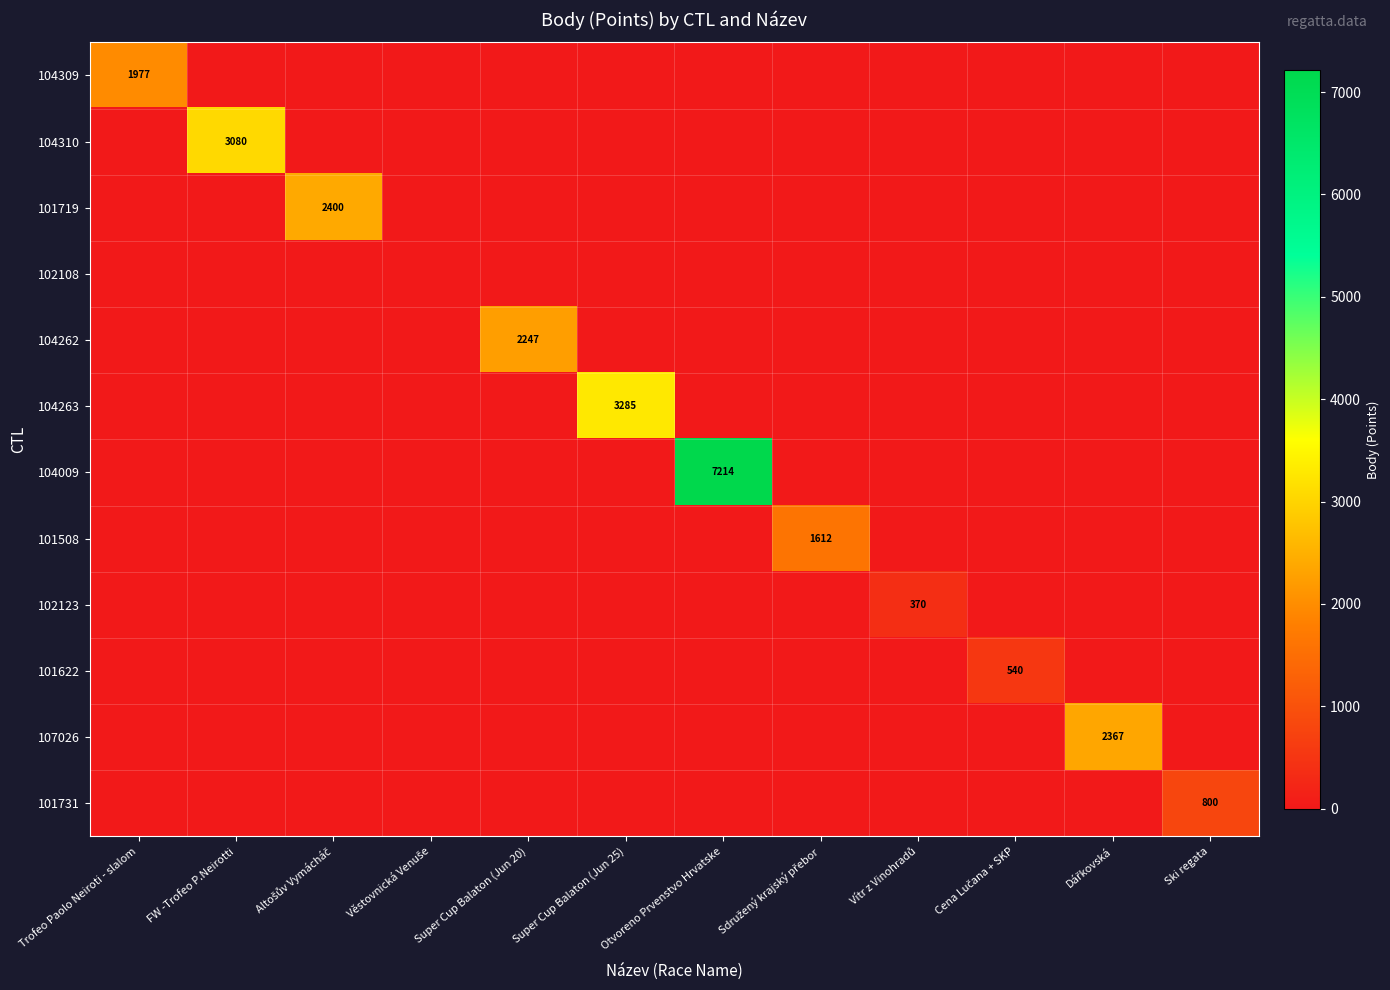

Which category has the lowest value in the 101719 series?

Trofeo Paolo Neiroti - slalom